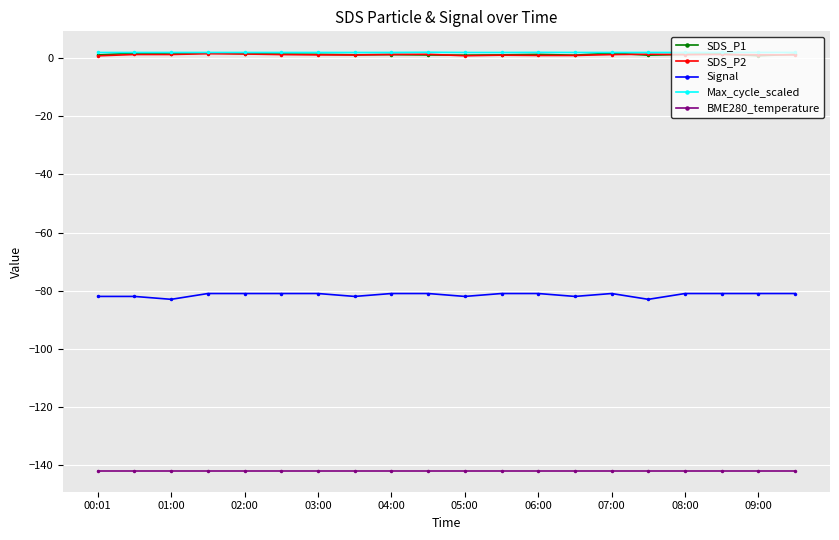

What is the value of the BME280_temperature point at the 3rd from the left?

-142.1